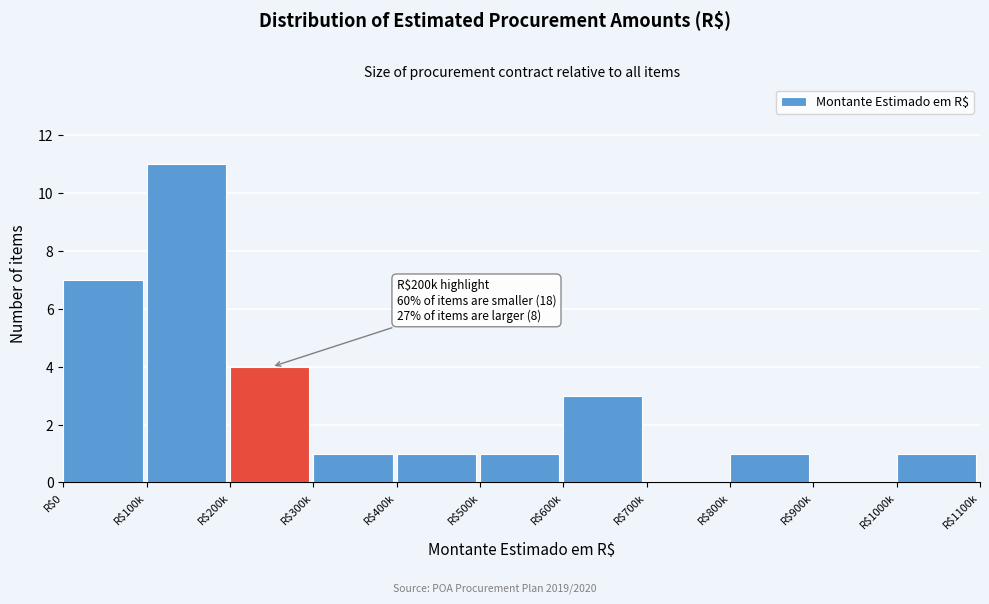

What is the sum of all values?

30